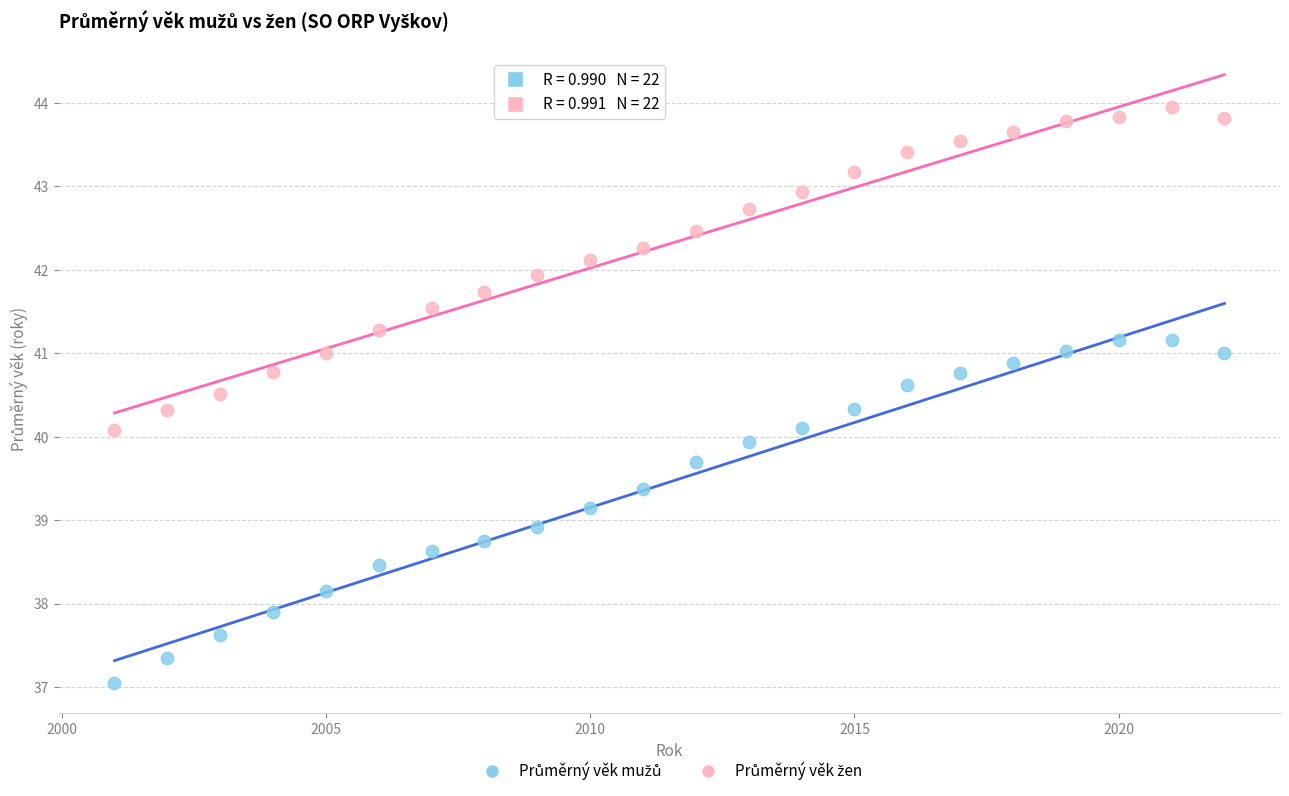

What is the X range (max minus min) for the scatter plot?

21.0